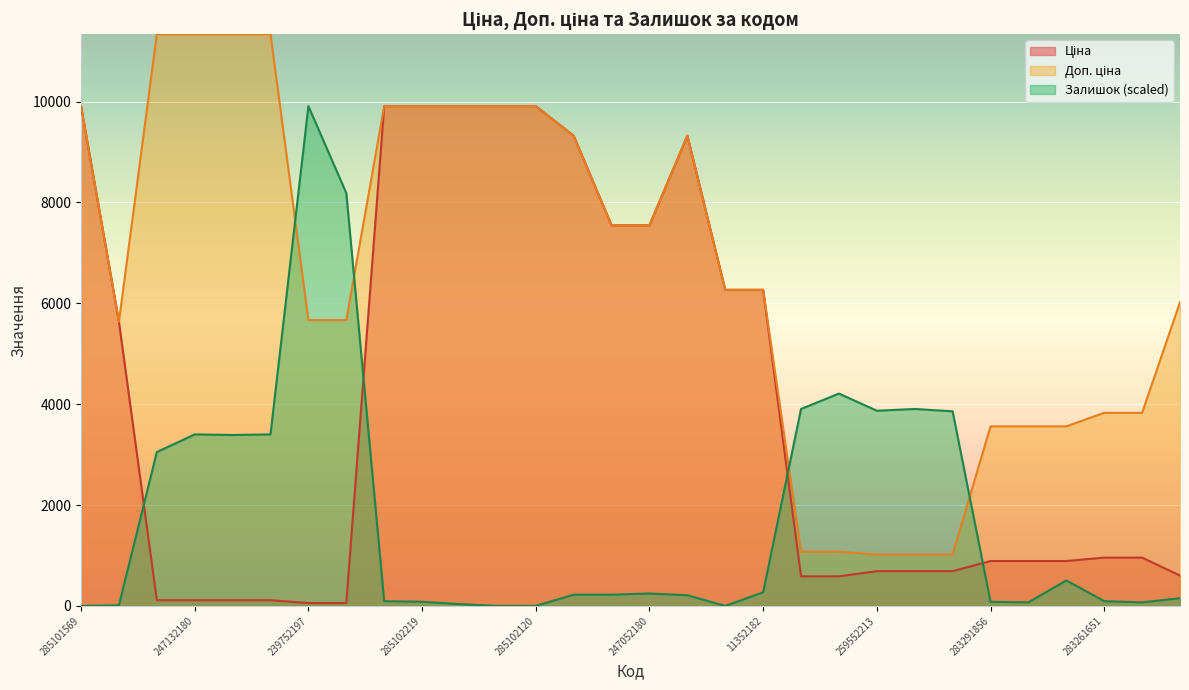

Which category has the highest value across all series?

247132181